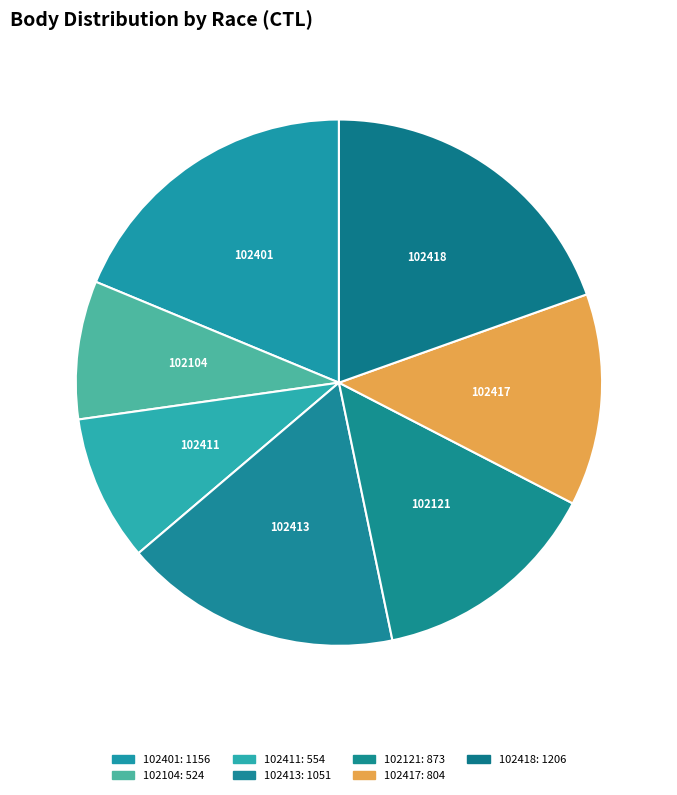

The 102121 slice represents 8% of the pie. True or false?

False